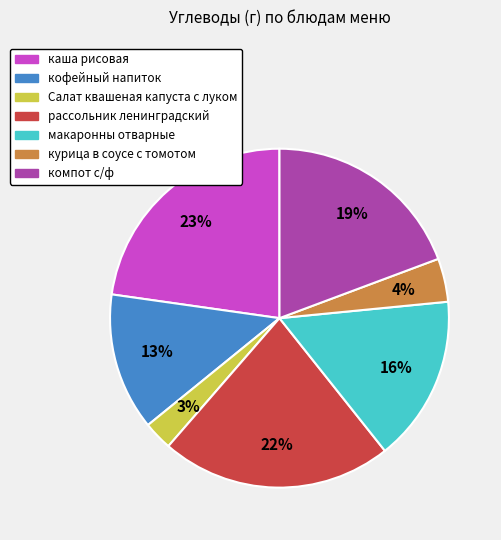

Which slice is the smallest?

Салат квашеная капуста с луком